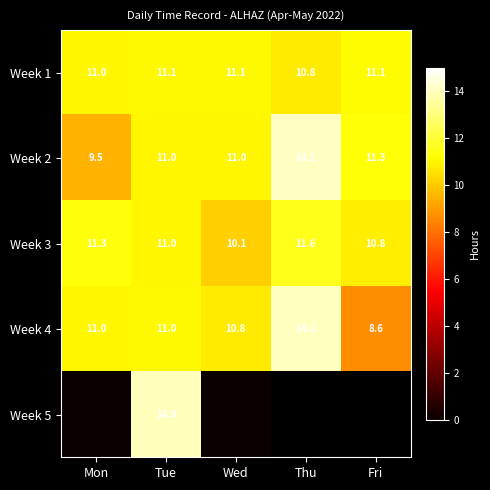

Is it true that Week 2 equals 11.0 at Tue?

True